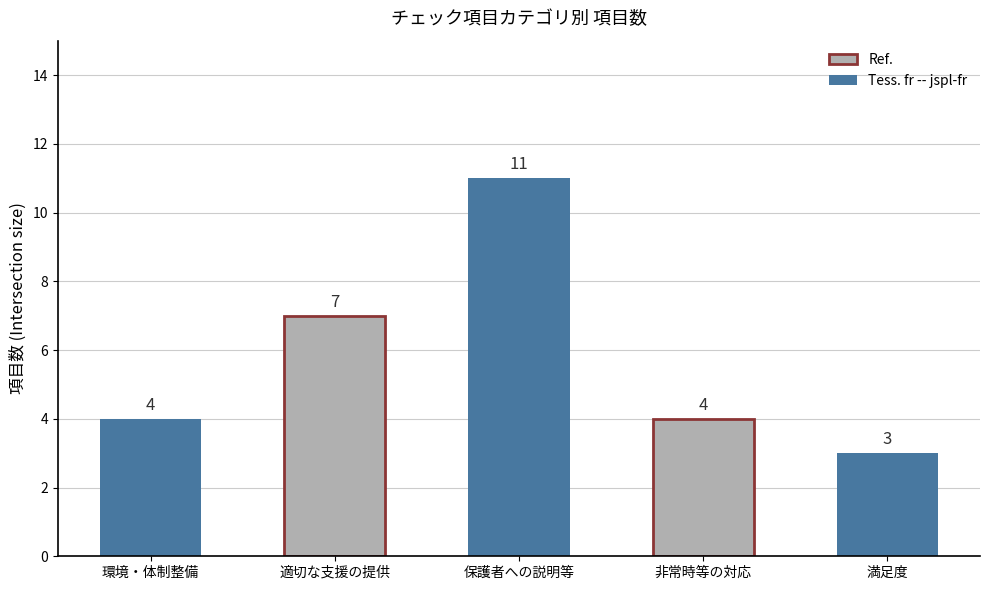

What is the change in value from 適切な支援の提供 to 非常時等の対応?

-3